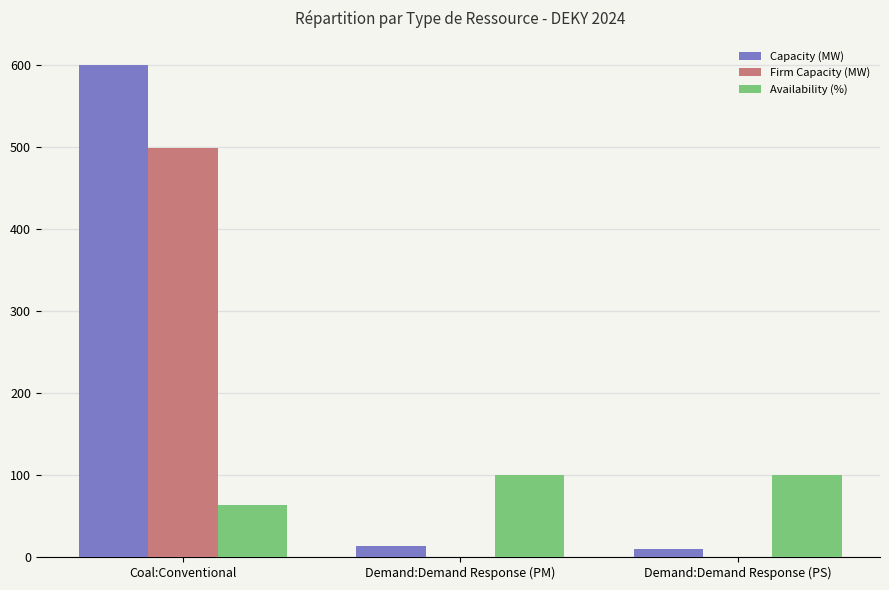

What is the sum of the Capacity (MW) values at Demand:Demand Response (PM) and Demand:Demand Response (PS)?

23.7